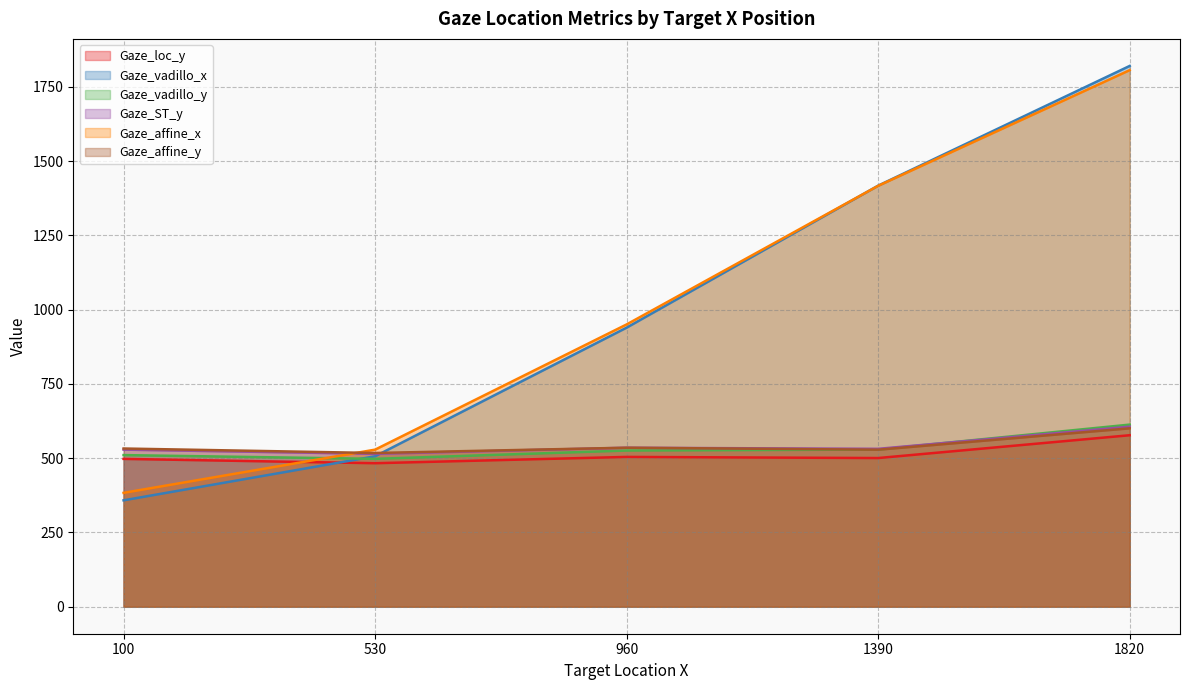

What is the approximate value of Gaze_vadillo_y at 960?

525.6